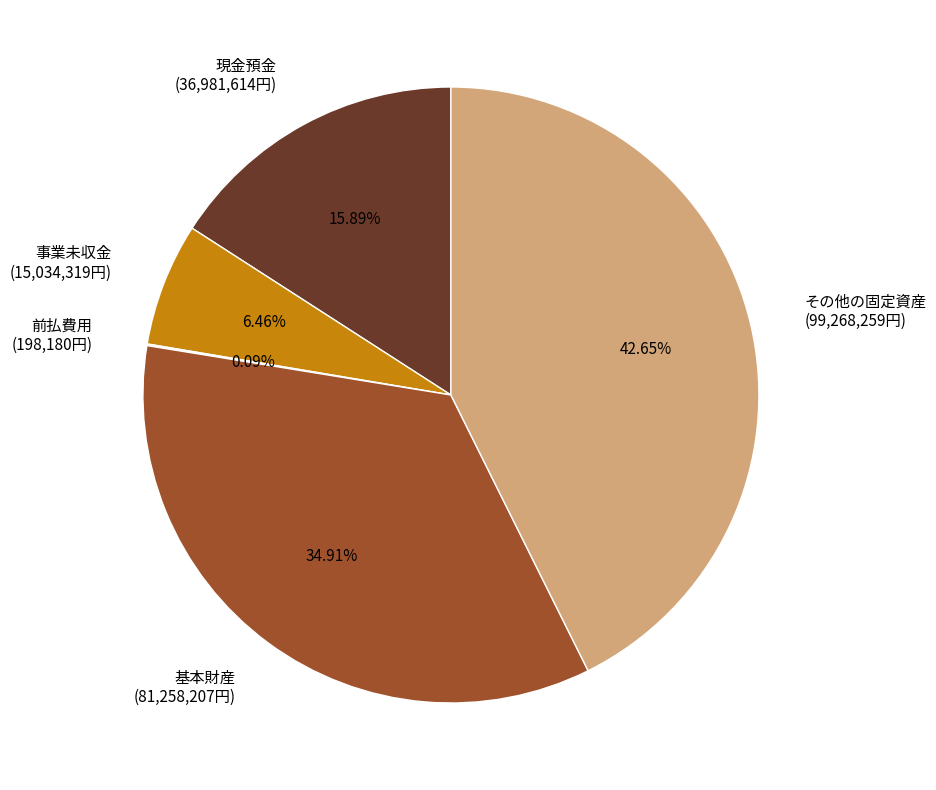

Does any single category account for the majority?

No